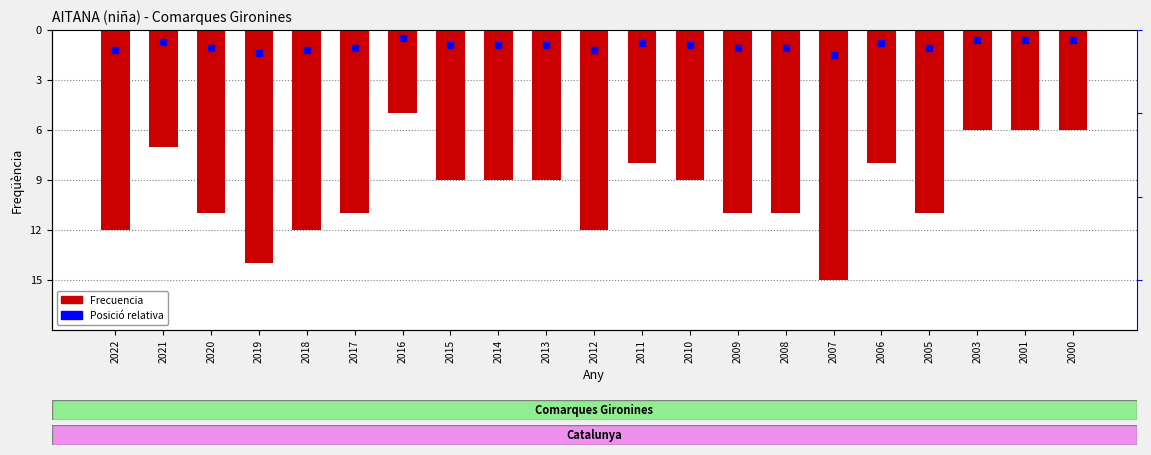

How many values are between -11 and -8?

11